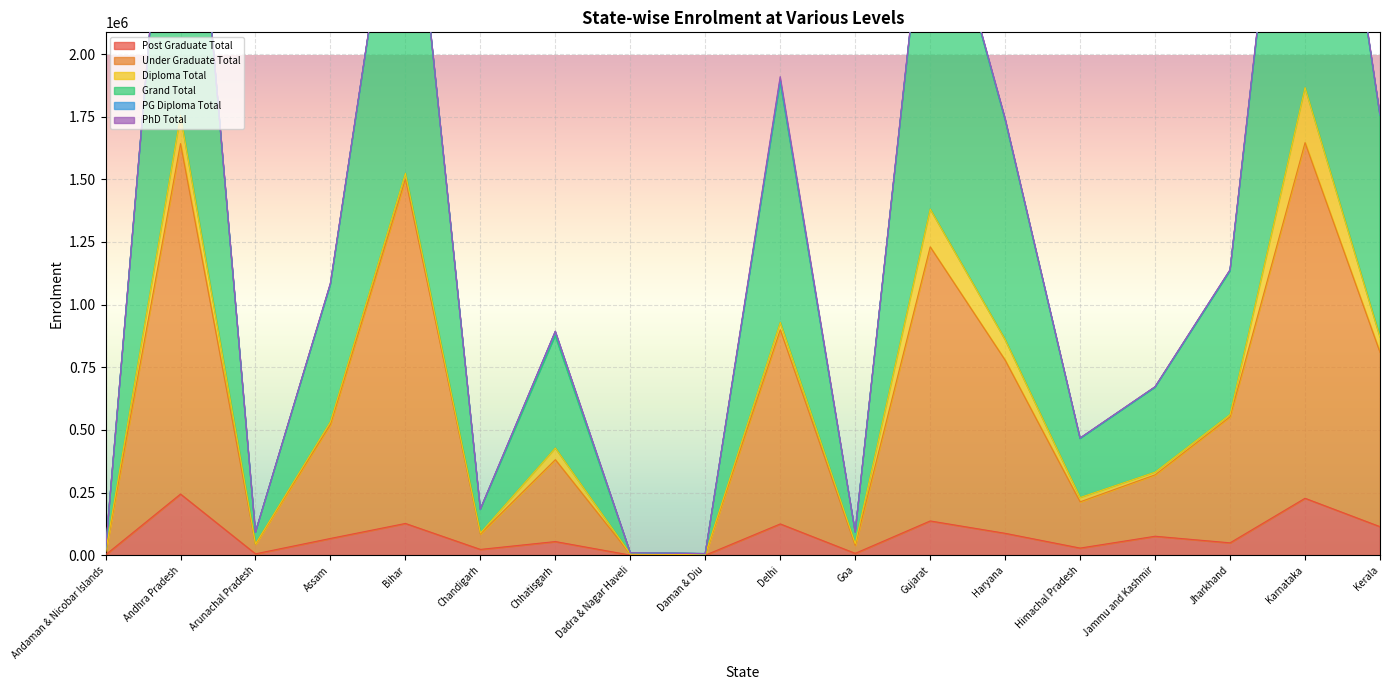

True or false: Under Graduate Total and Post Graduate Total cross at least once.

False